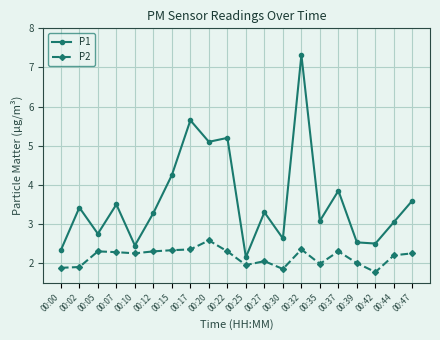

The value of P1 at 00:35 is 3.1. True or false?

True